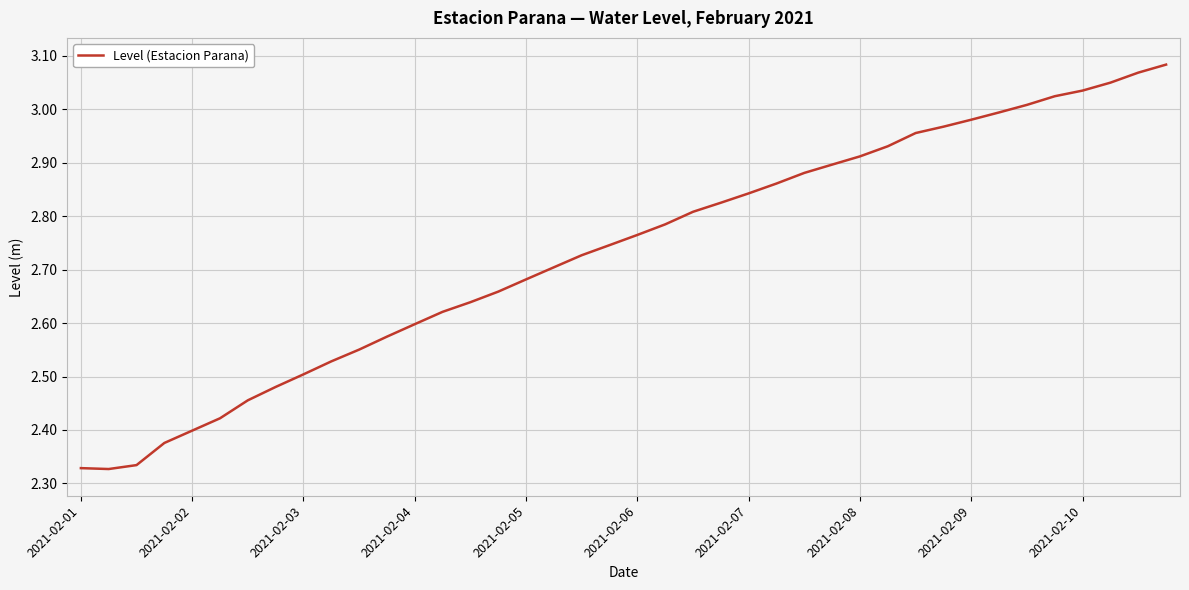

What is the difference between the maximum and minimum values?

0.8